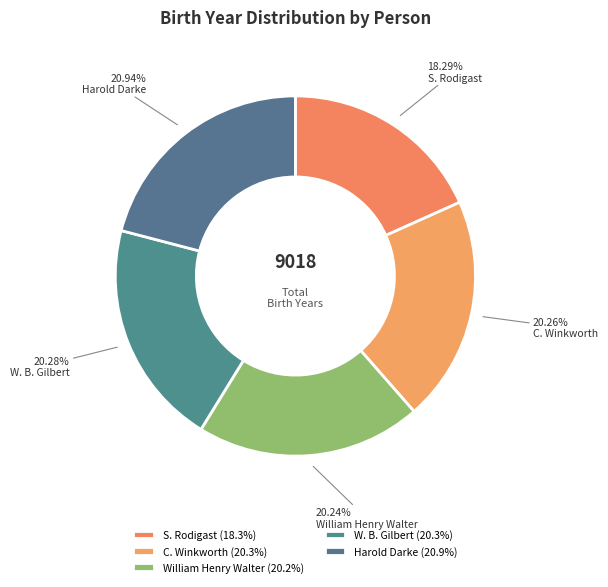

How many segments does this pie chart have?

5